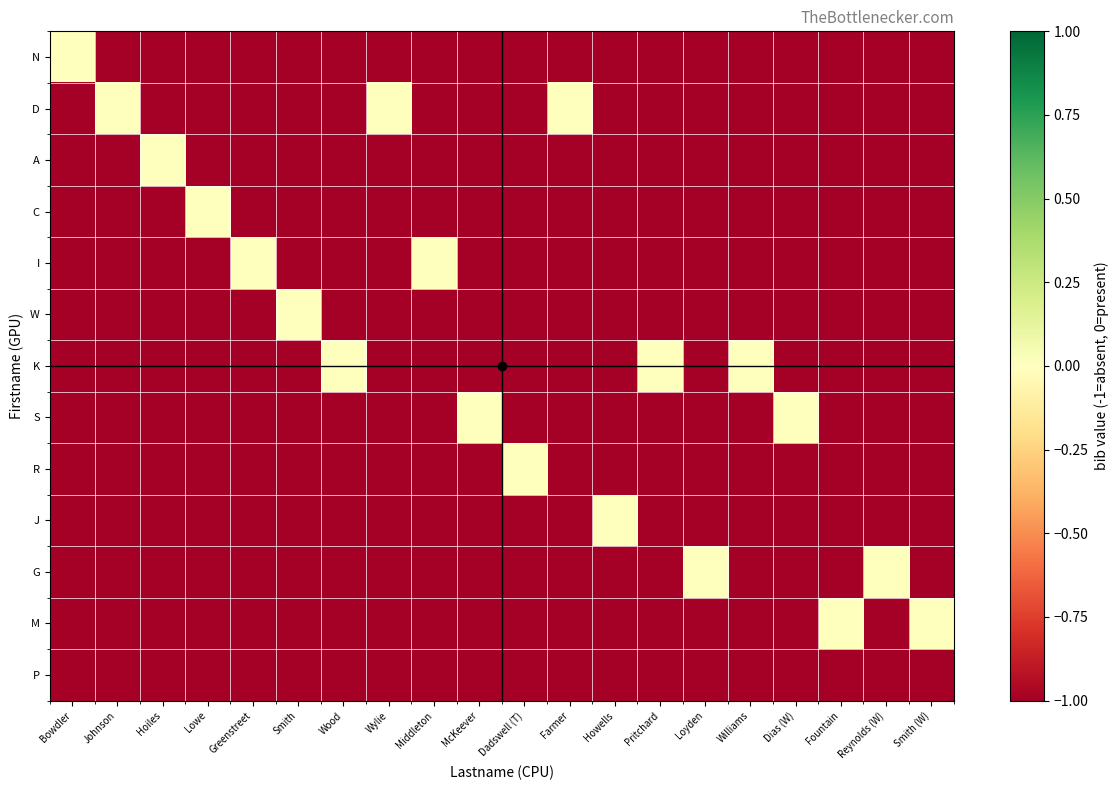

How many data points does each series have?

20